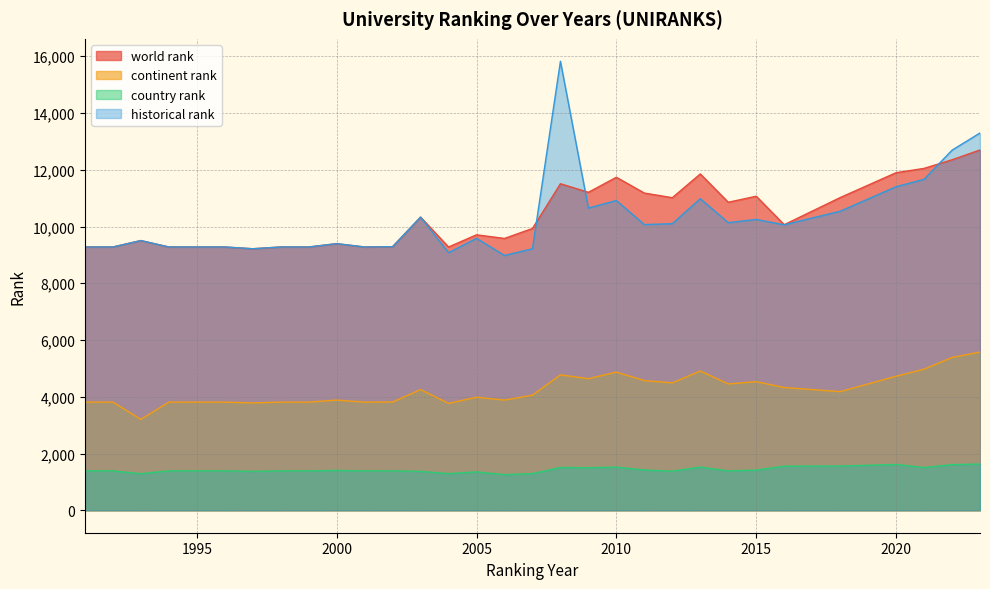

What are all the series names shown in the legend?

world rank, continent rank, country rank, historical rank